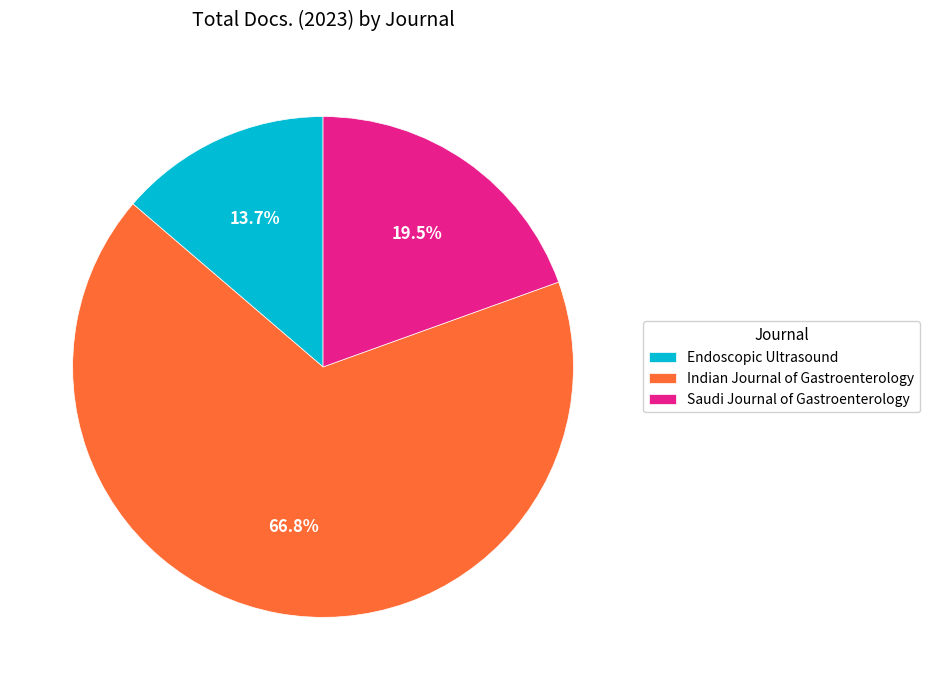

How many slices are in this pie chart?

3